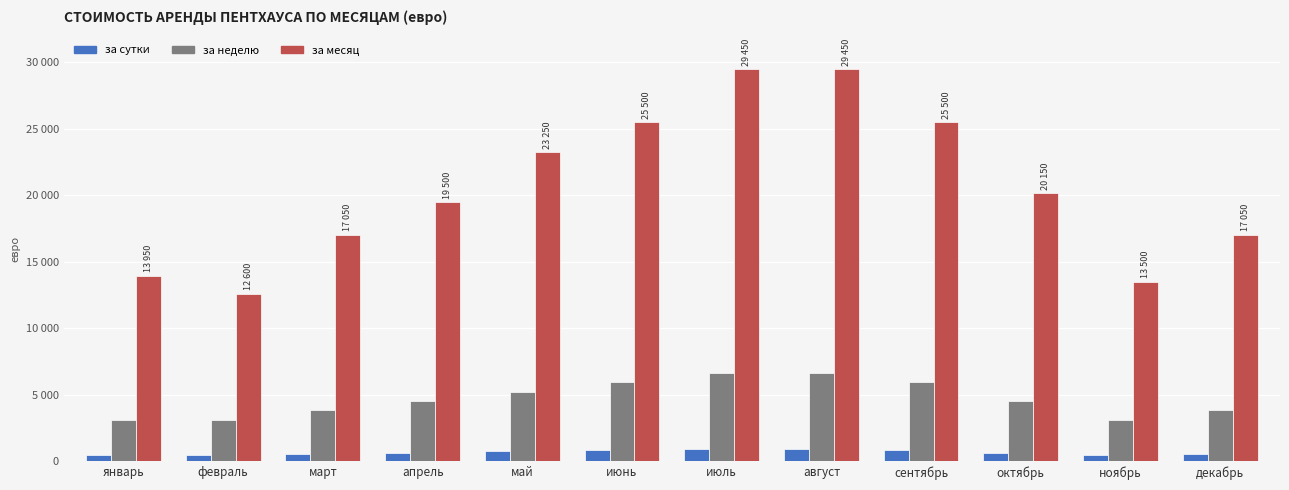

Reading left to right, extract all data points from this chart.

за сутки: январь=450	февраль=450	март=550	апрель=650	май=750	июнь=850	июль=950	август=950	сентябрь=850	октябрь=650	ноябрь=450	декабрь=550
за неделю: январь=3150	февраль=3150	март=3850	апрель=4550	май=5250	июнь=5950	июль=6650	август=6650	сентябрь=5950	октябрь=4550	ноябрь=3150	декабрь=3850
за месяц: январь=13950	февраль=12600	март=17050	апрель=19500	май=23250	июнь=25500	июль=29450	август=29450	сентябрь=25500	октябрь=20150	ноябрь=13500	декабрь=17050